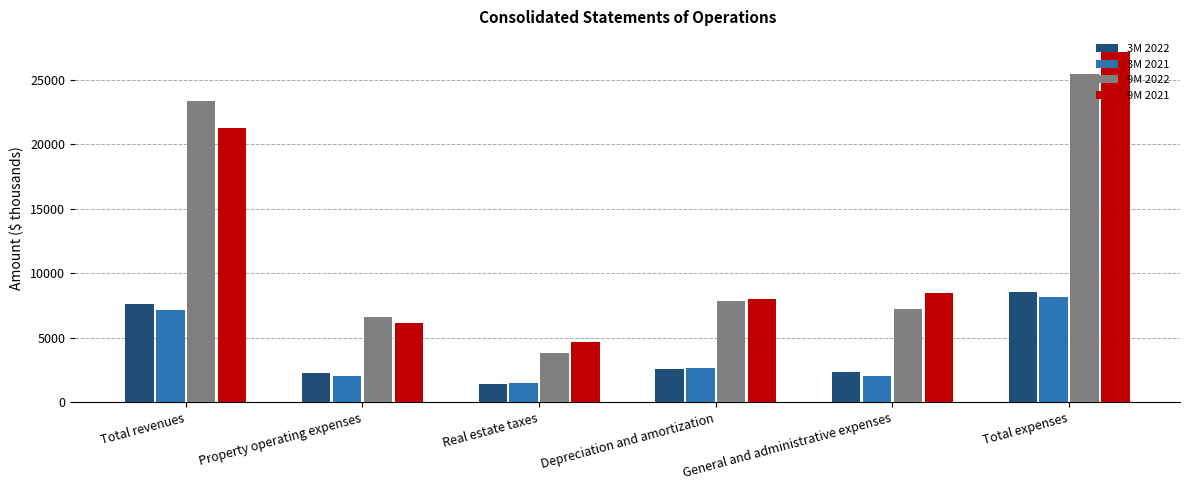

At which category is the sum across all series the highest?

Total expenses